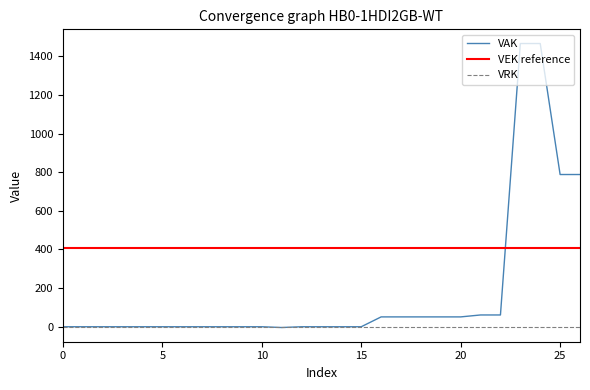

What is the maximum value for VEK reference?

408